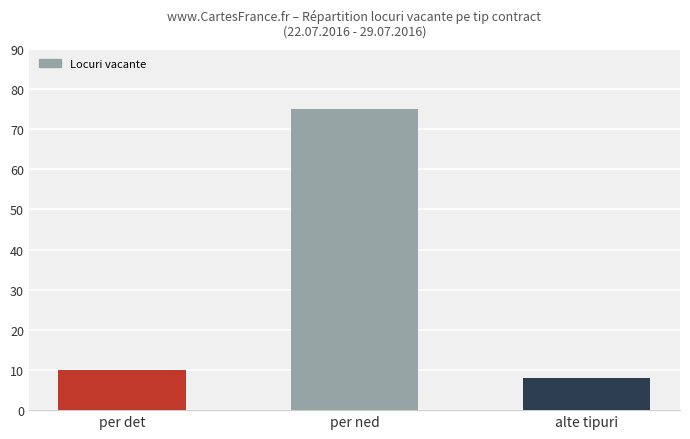

How many categories are shown in the chart?

3